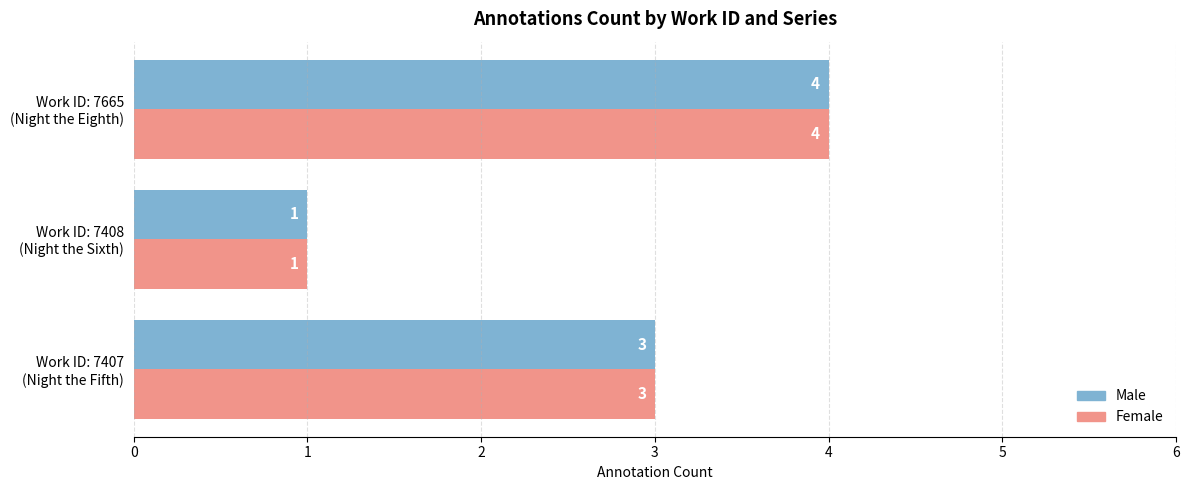

How many Male values are between 1 and 4?

3